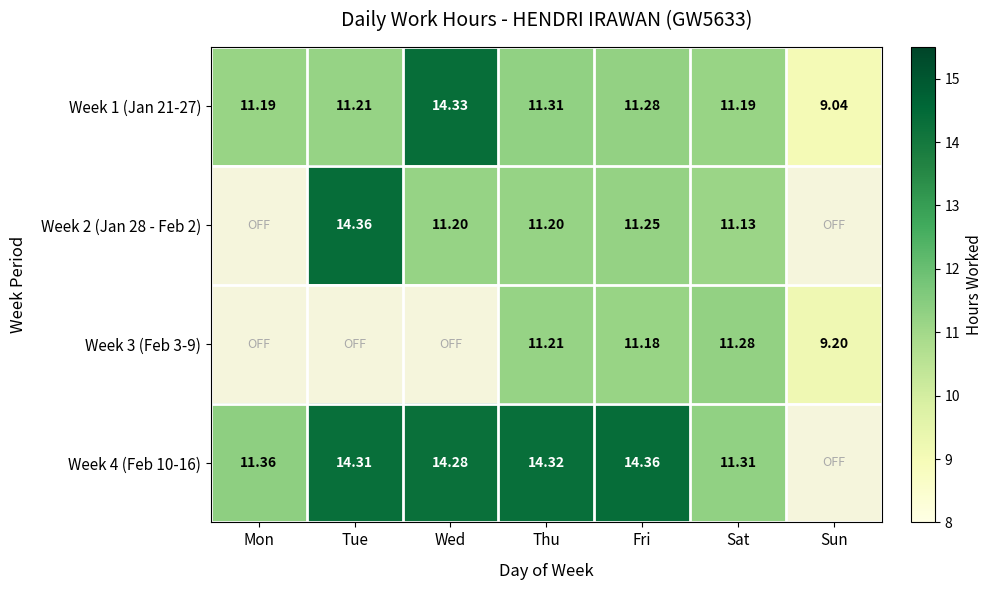

Where does the Week 1 (Jan 21-27) series first go above 11?

Mon